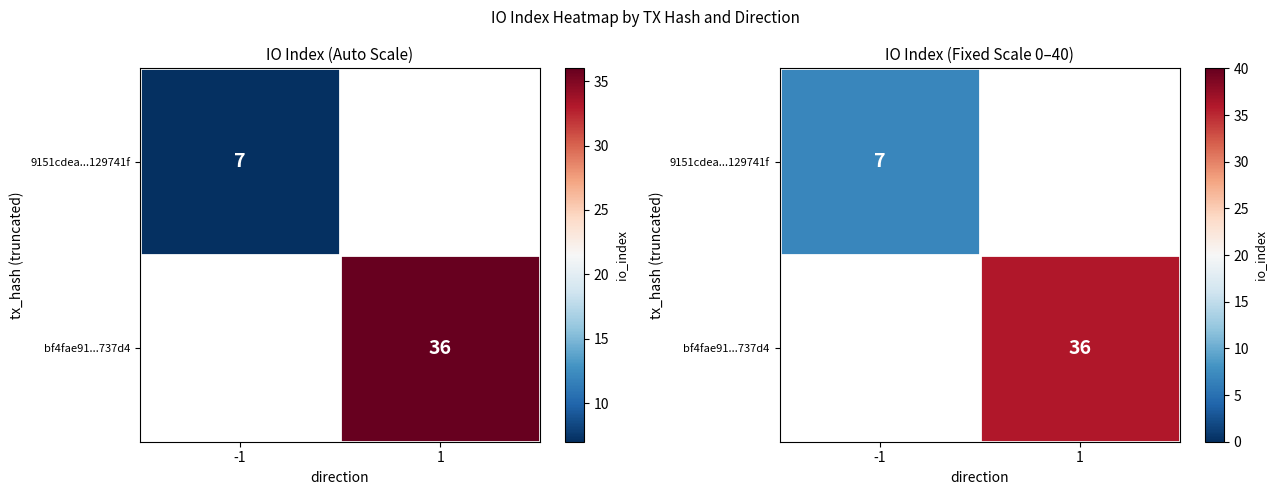

What is the smallest value displayed?

7.0